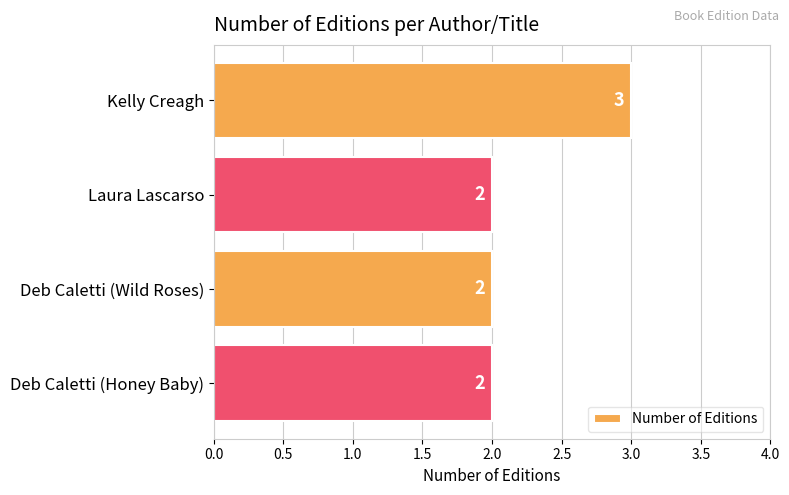

How many bars are there in total?

4